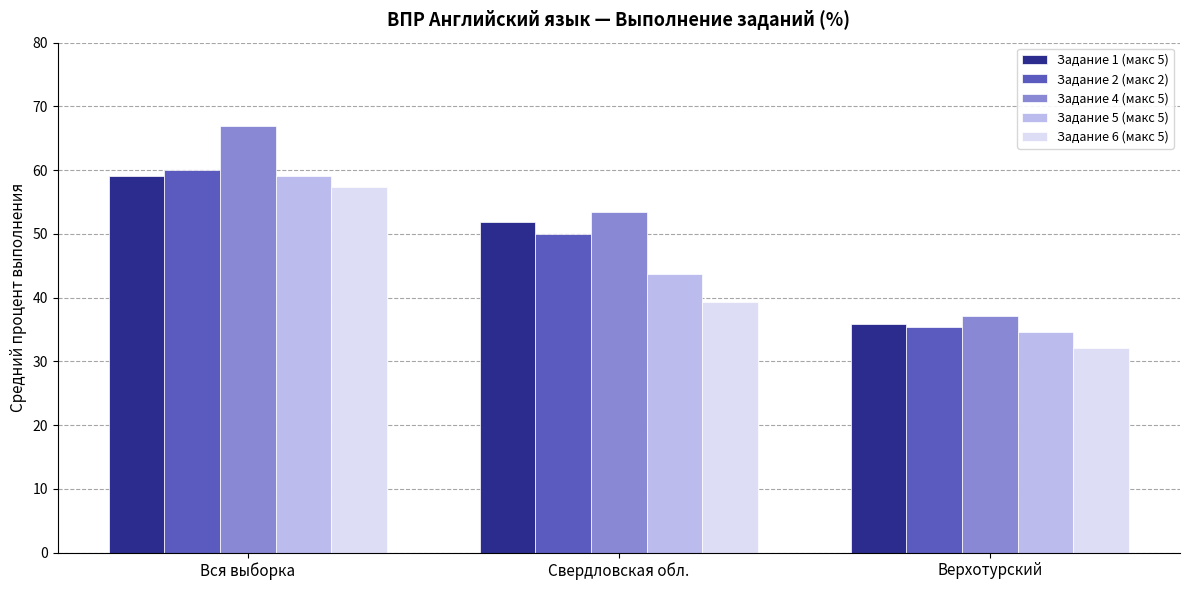

Where is Задание 6 (макс 5) nearest to the value 44?

Свердловская обл.